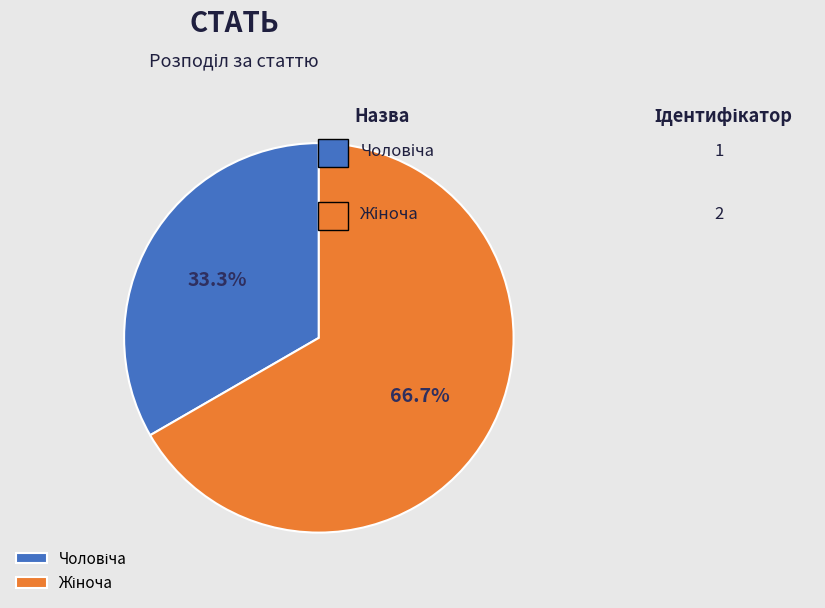

Is there a majority slice in this chart?

Yes